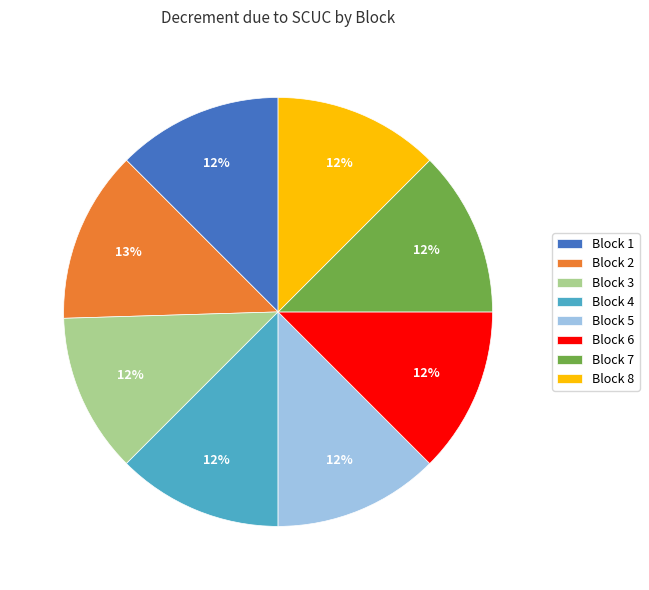

Do Block 7 and Block 8 together represent more than half of the pie?

No